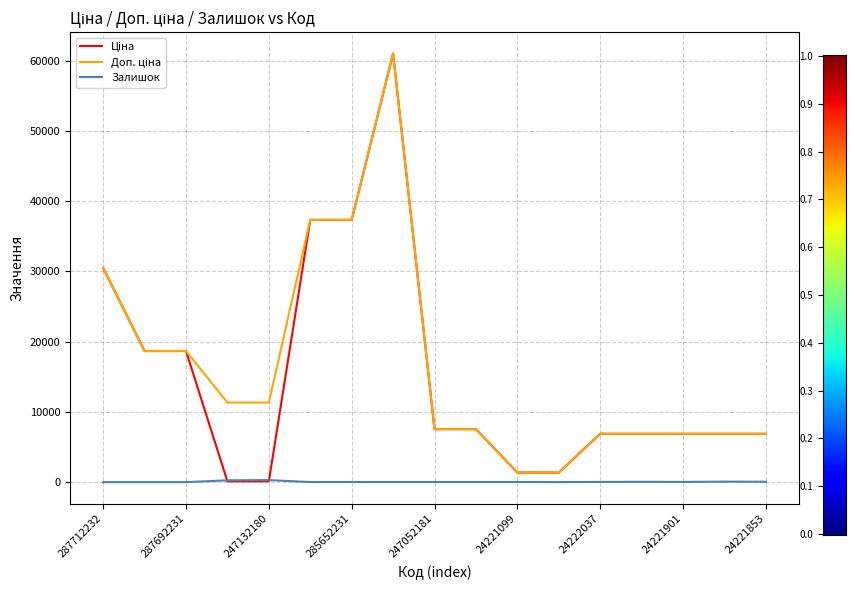

How many interior local peaks does the Ціна series have?

1